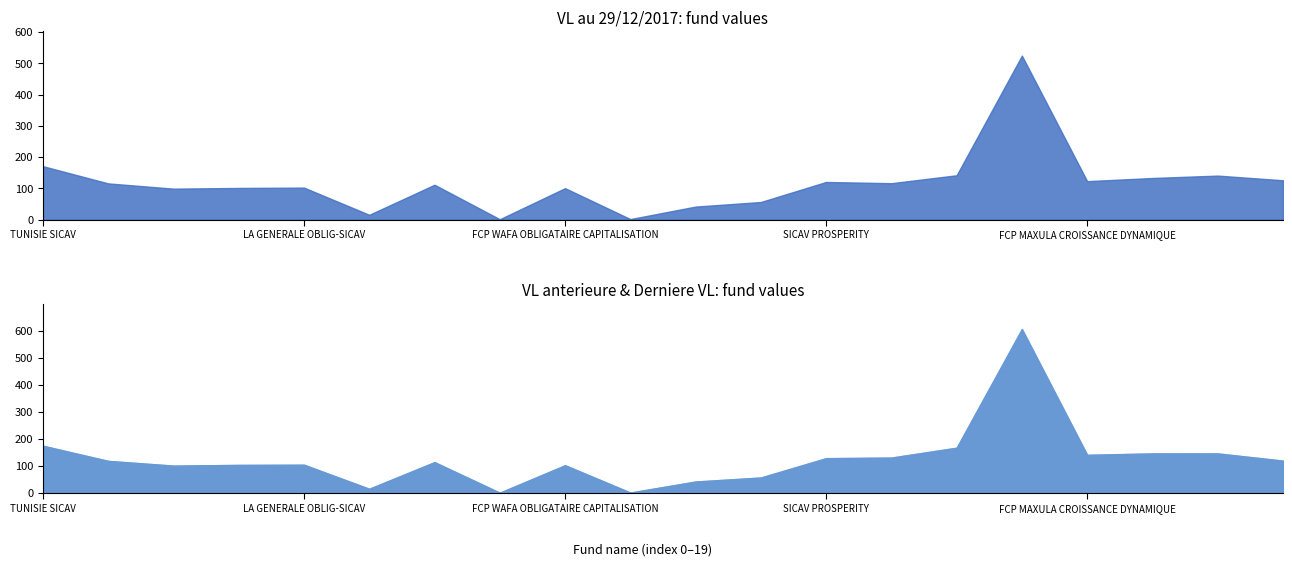

At which label does VL au 29/12/2017 first exceed 115?

TUNISIE SICAV